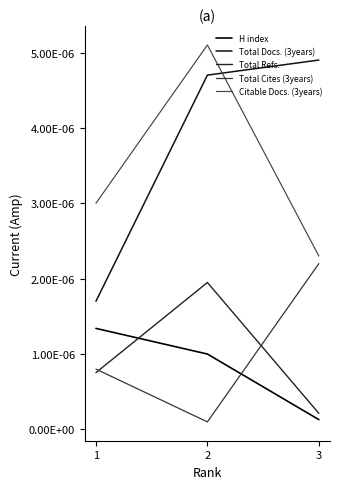

Which series has the largest range (max minus min)?

Total Docs. (3years)